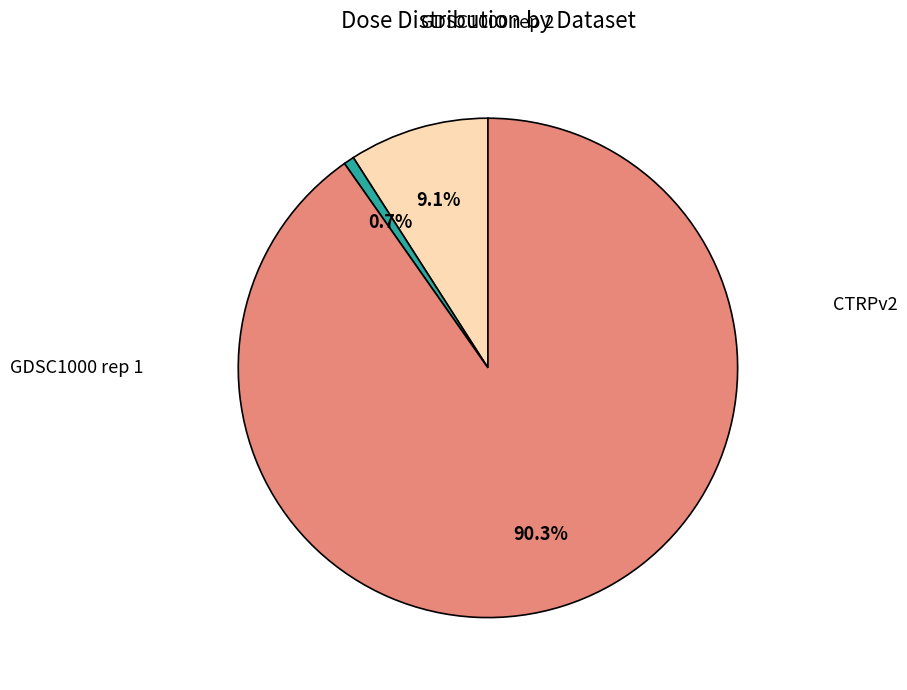

Does any single category account for the majority?

Yes